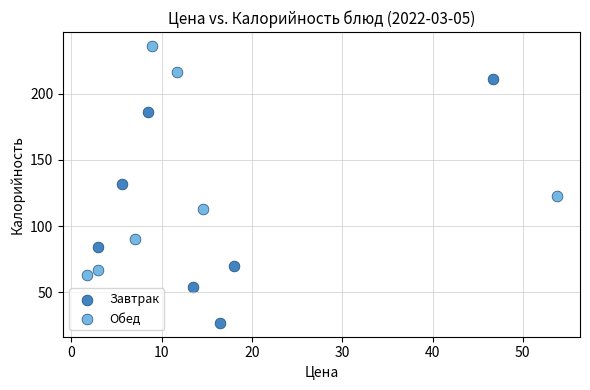

Which series has the widest spread of Y values?

Завтрак